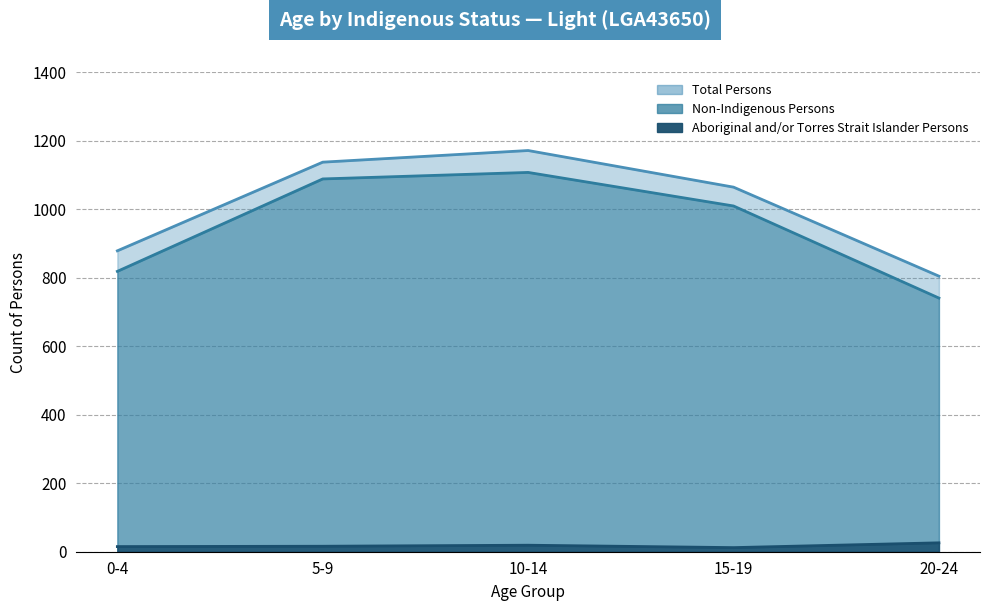

What is the greatest value displayed?

1172